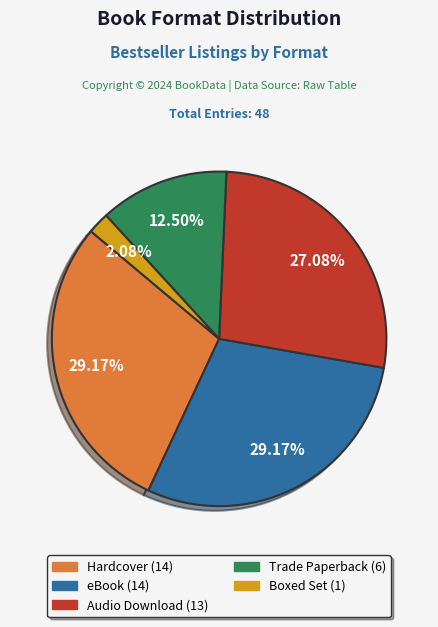

Is there a majority slice in this chart?

No